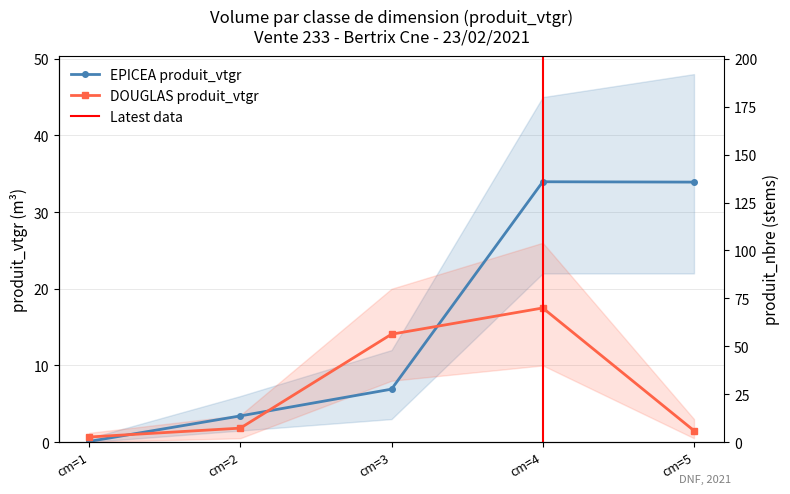

Reading right to left, what are all the values shown in this chart?

EPICEA produit_vtgr: cm=5=33.9	cm=4=34.0	cm=3=6.9	cm=2=3.4	cm=1=0.1
DOUGLAS produit_vtgr: cm=5=1.5	cm=4=17.5	cm=3=14.1	cm=2=1.8	cm=1=0.7